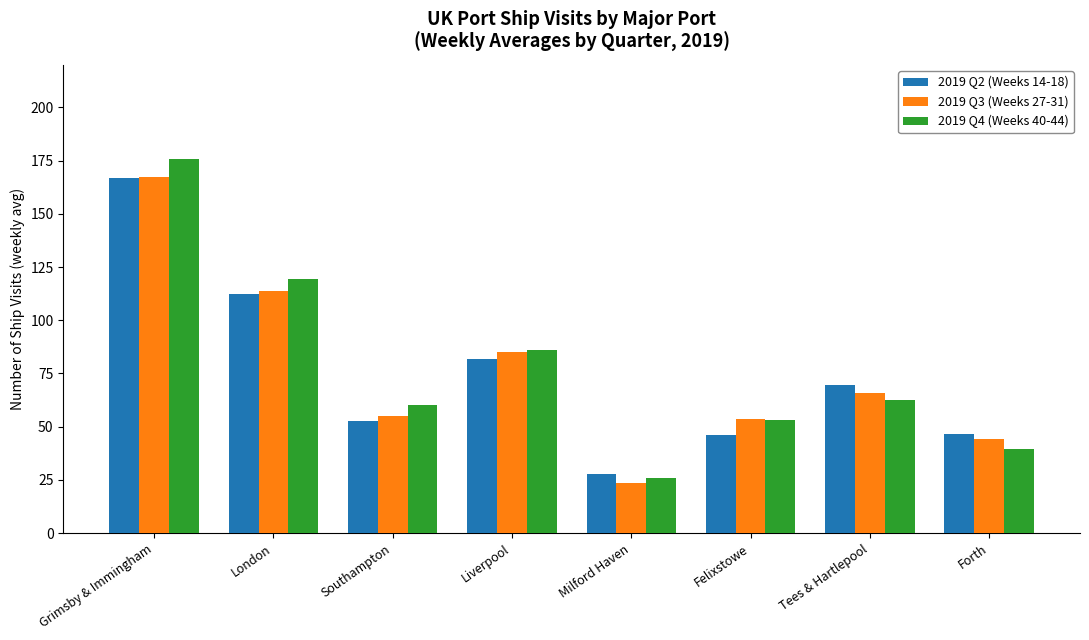

What is the maximum value shown in the chart?

175.6